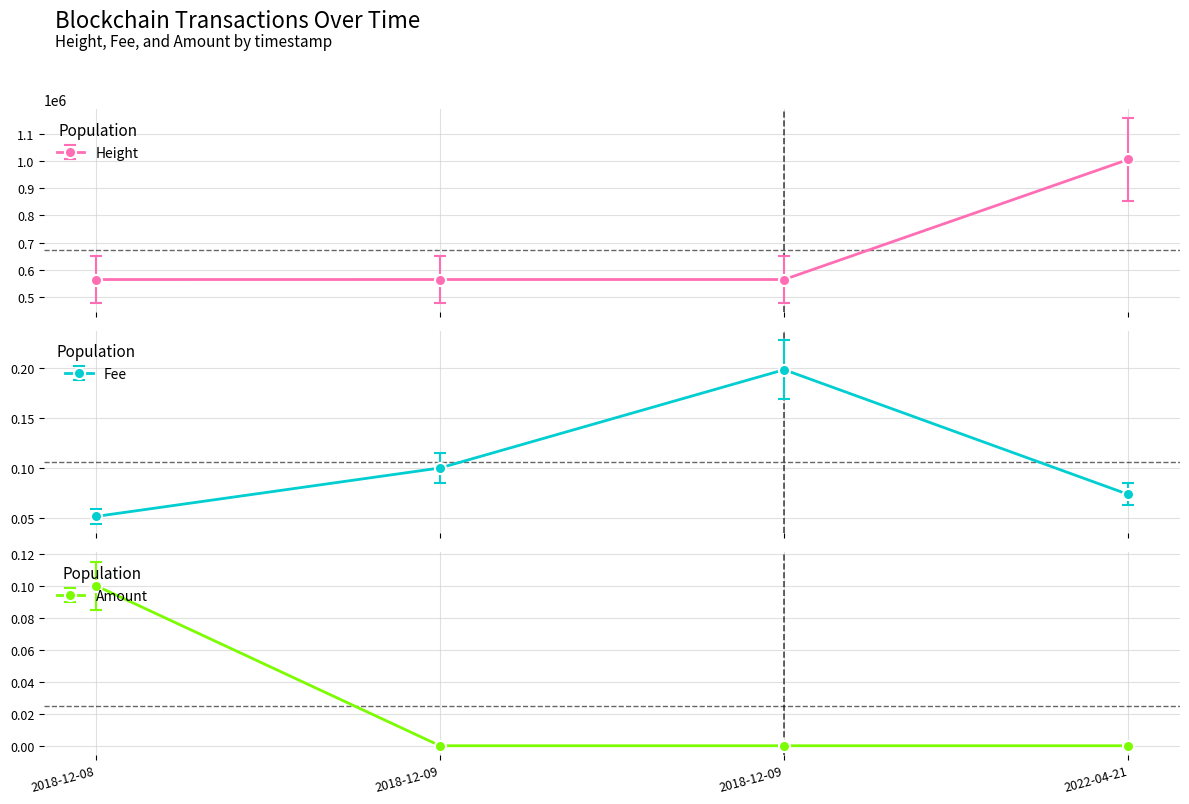

What is the value of the Height point at the 3rd from the left?

564758